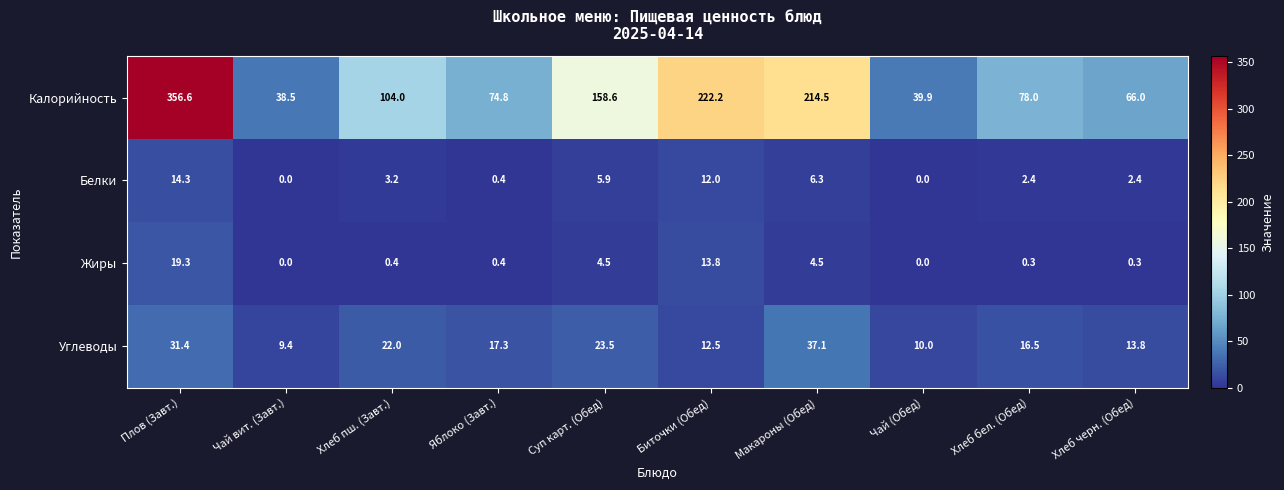

What is the difference between the maximum and minimum values in the Белки series?

14.3